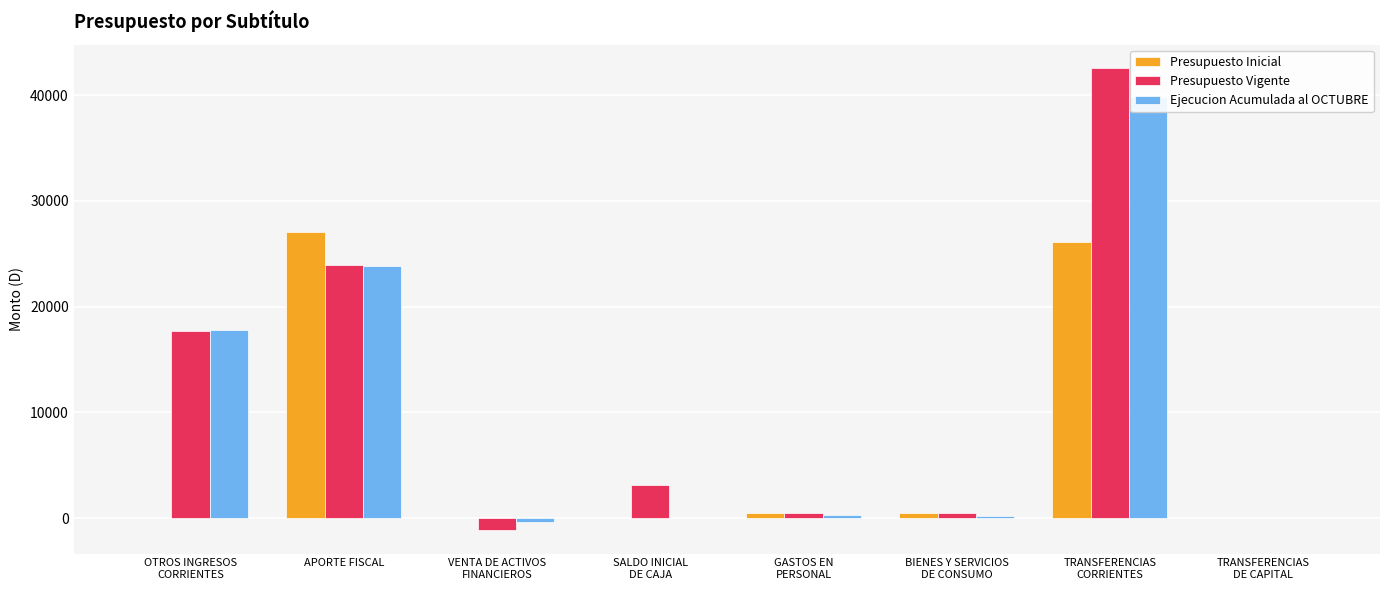

Reading left to right, transcribe all the data shown in this chart.

Presupuesto Inicial: 0	27048	0	0	450	505	26073	20
Presupuesto Vigente: 17673	23943	-1154	3105	450	505	42592	20
Ejecucion Acumulada al OCTUBRE: 17827	23877	-394	0	270	204	39802	20